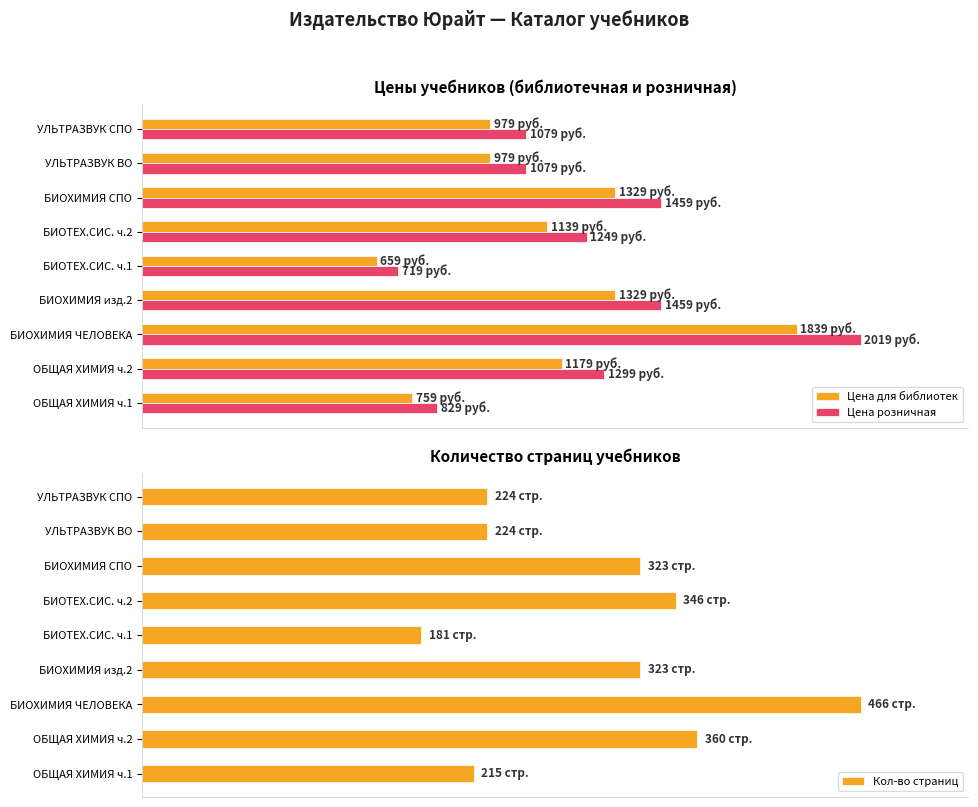

Which category has the highest value in the Цена для библиотек series?

БИОХИМИЯ ЧЕЛОВЕКА